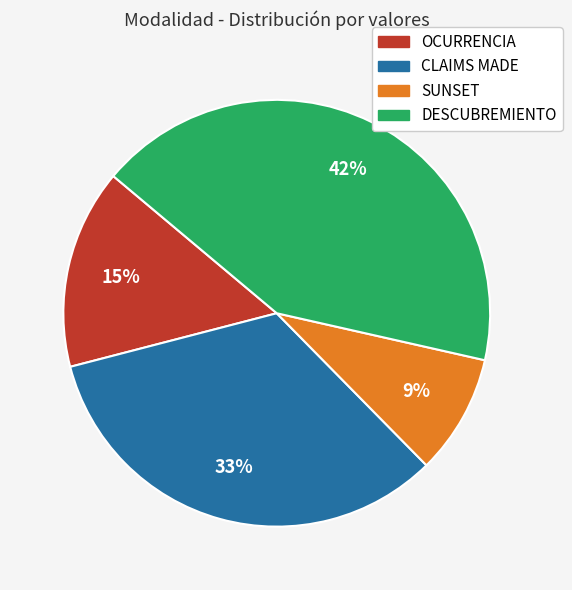

How many slices are in this pie chart?

4